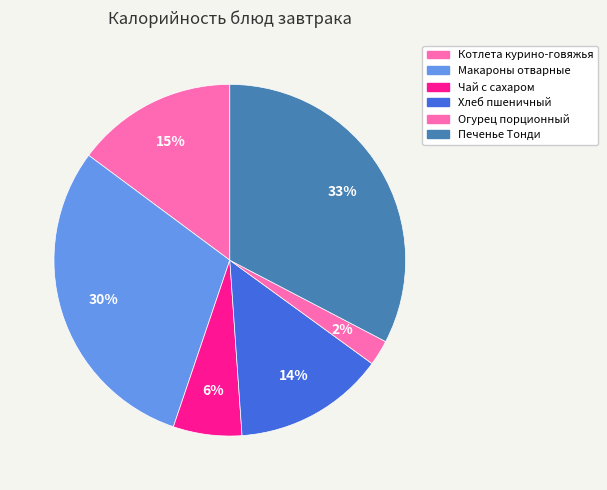

To the nearest percent, what percentage of the pie is Макароны отварные?

30%